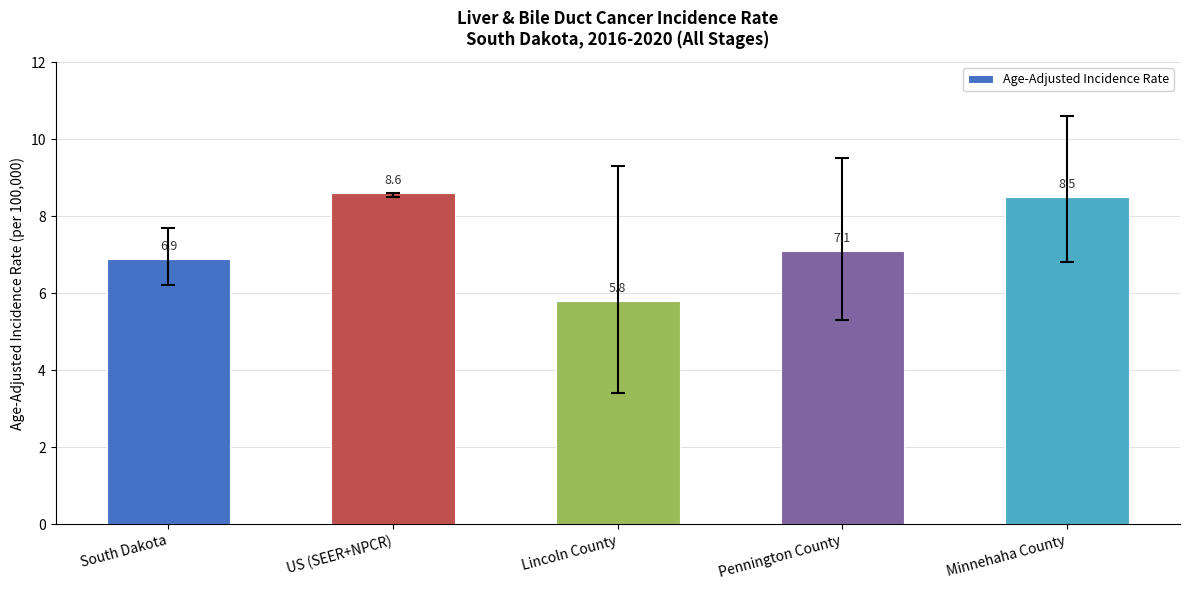

Which label corresponds to the smallest value in the chart?

Lincoln County